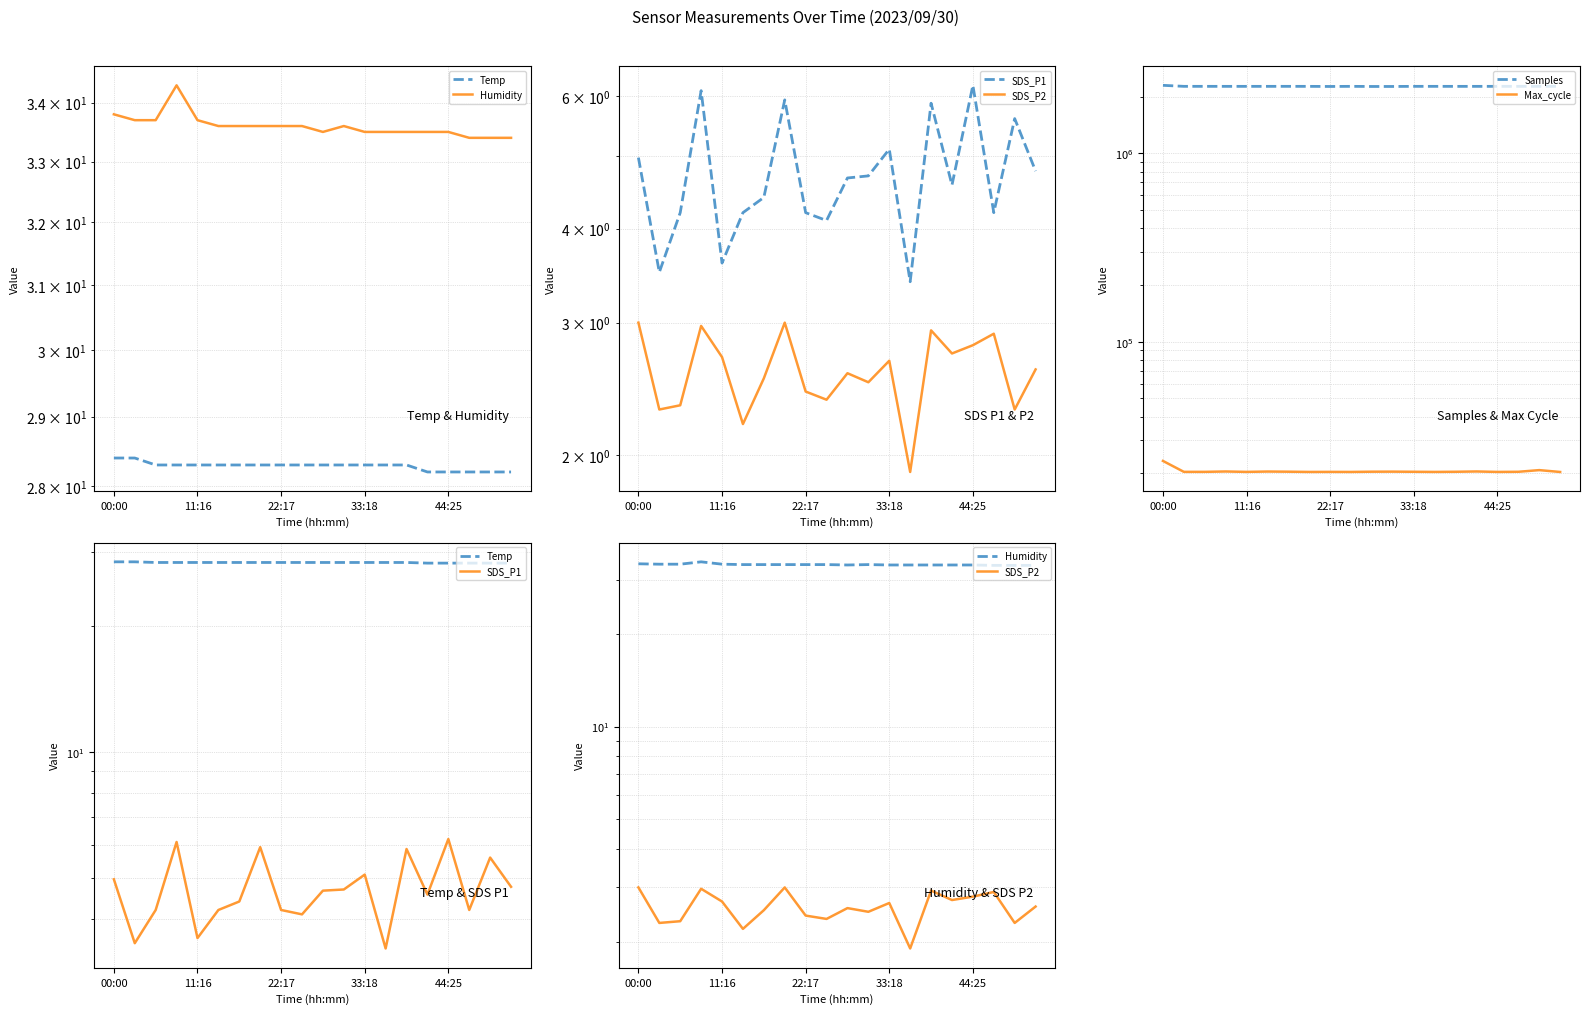

Is this an area chart (filled region under the line)?

No